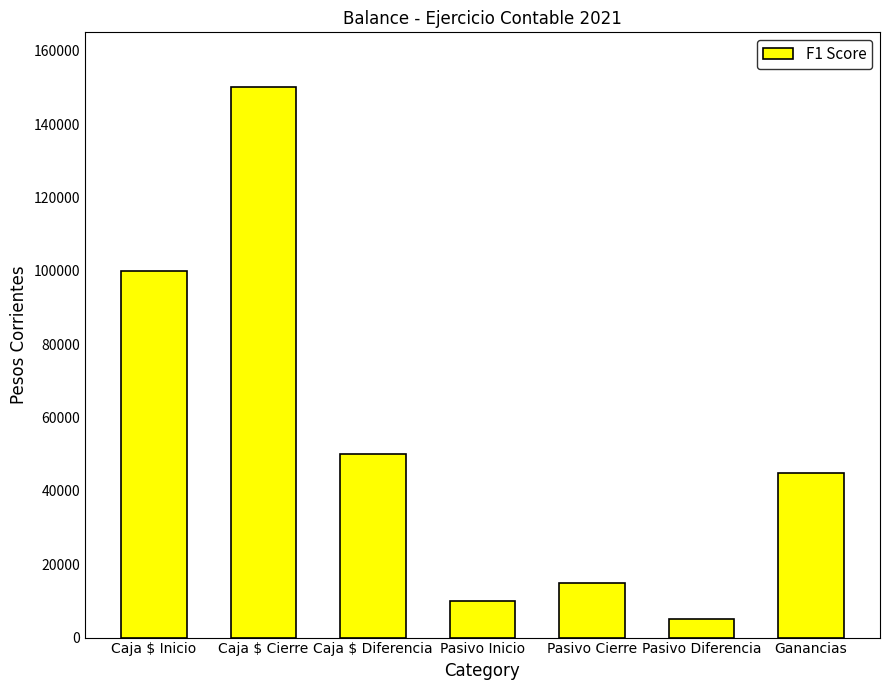

Reading right to left, transcribe all the data shown in this chart.

Ganancias=45000	Pasivo Diferencia=5000	Pasivo Cierre=15000	Pasivo Inicio=10000	Caja $ Diferencia=50000	Caja $ Cierre=150000	Caja $ Inicio=100000